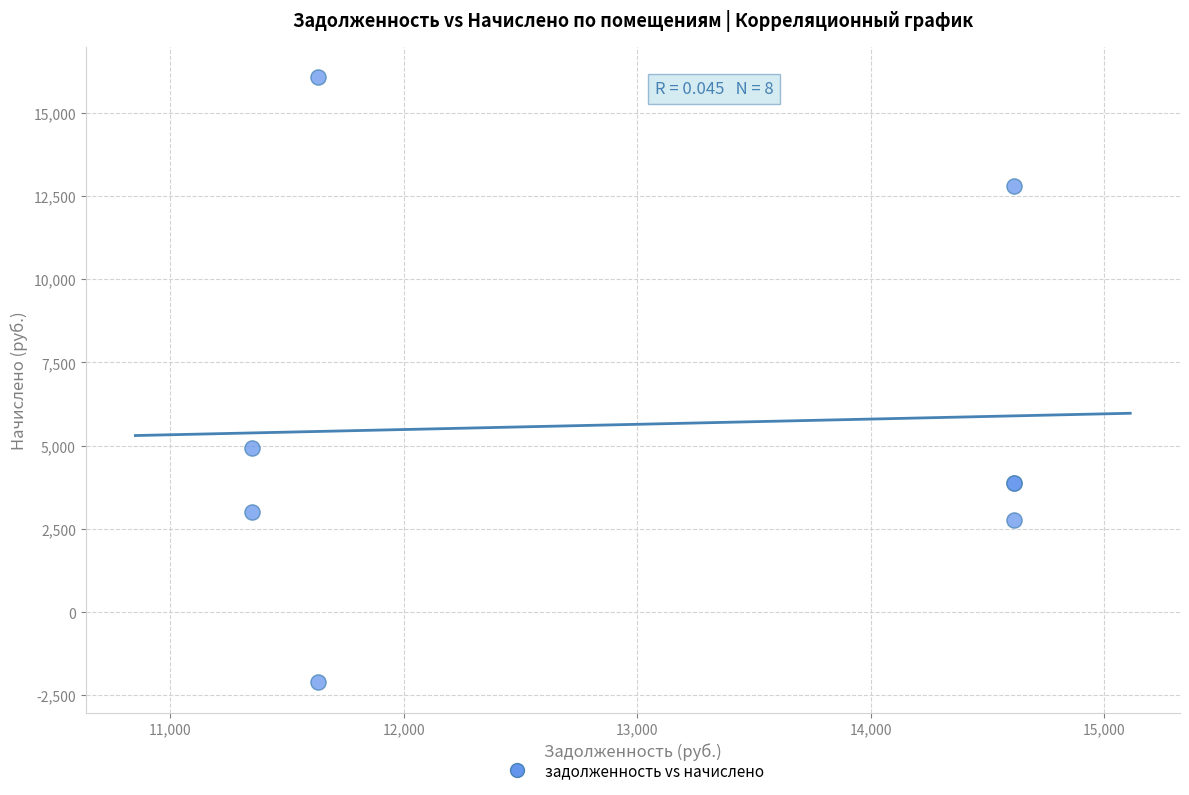

What Y value in the scatter plot is closest to 6980?

4924.0